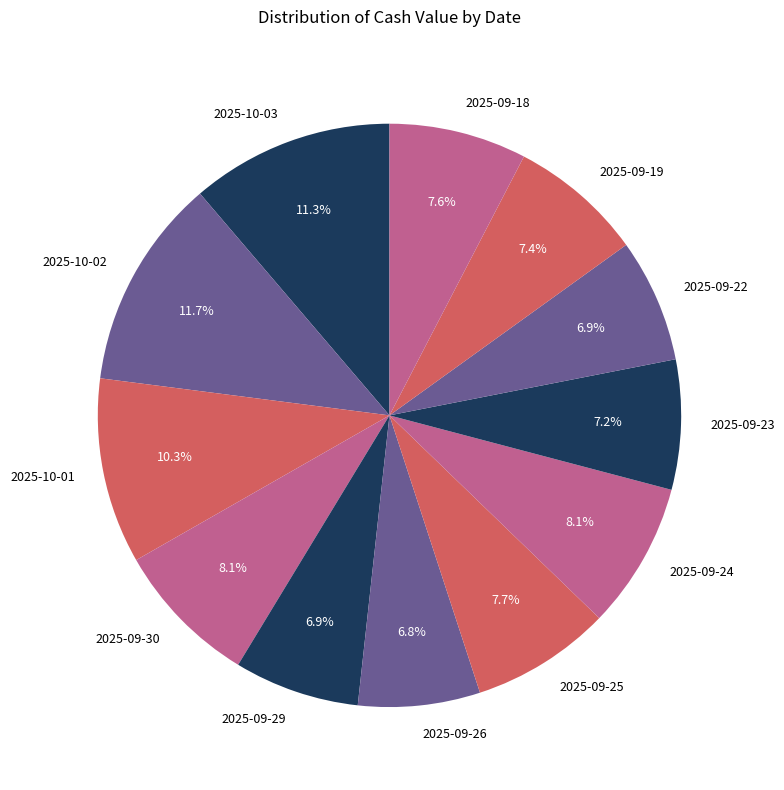

The 2025-09-25 slice represents 8% of the pie. True or false?

True